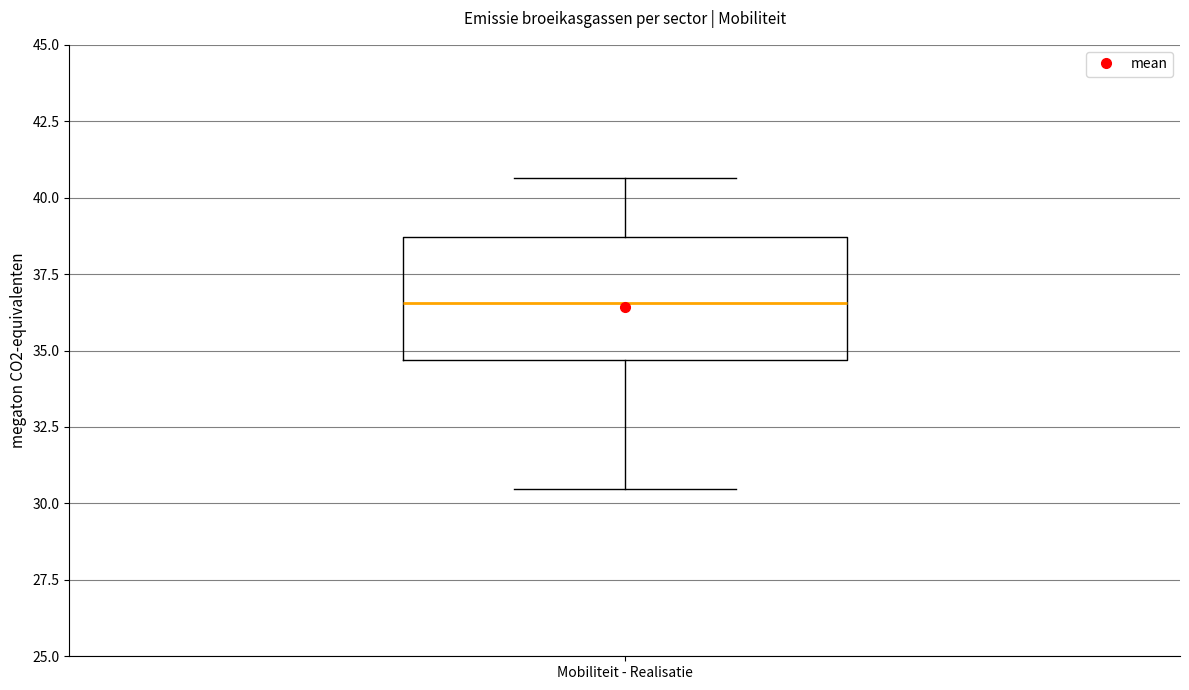

Where does the median line of the box for Mobiliteit - Realisatie sit on the y-axis? The values are not printed on the chart, so give them approximately, as read against the axis.

36.5